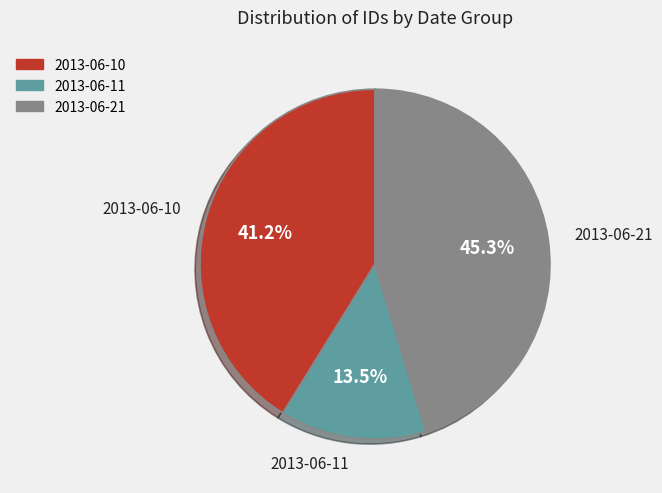

Which category has the smallest portion of the pie?

2013-06-11